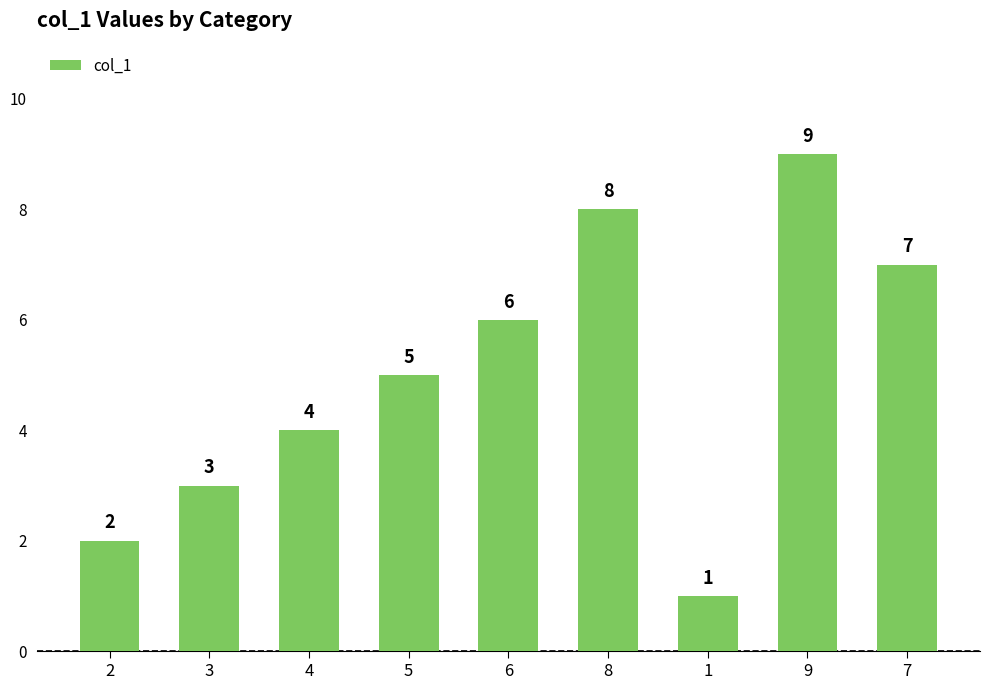

Between 7 and 2, which is larger?

7